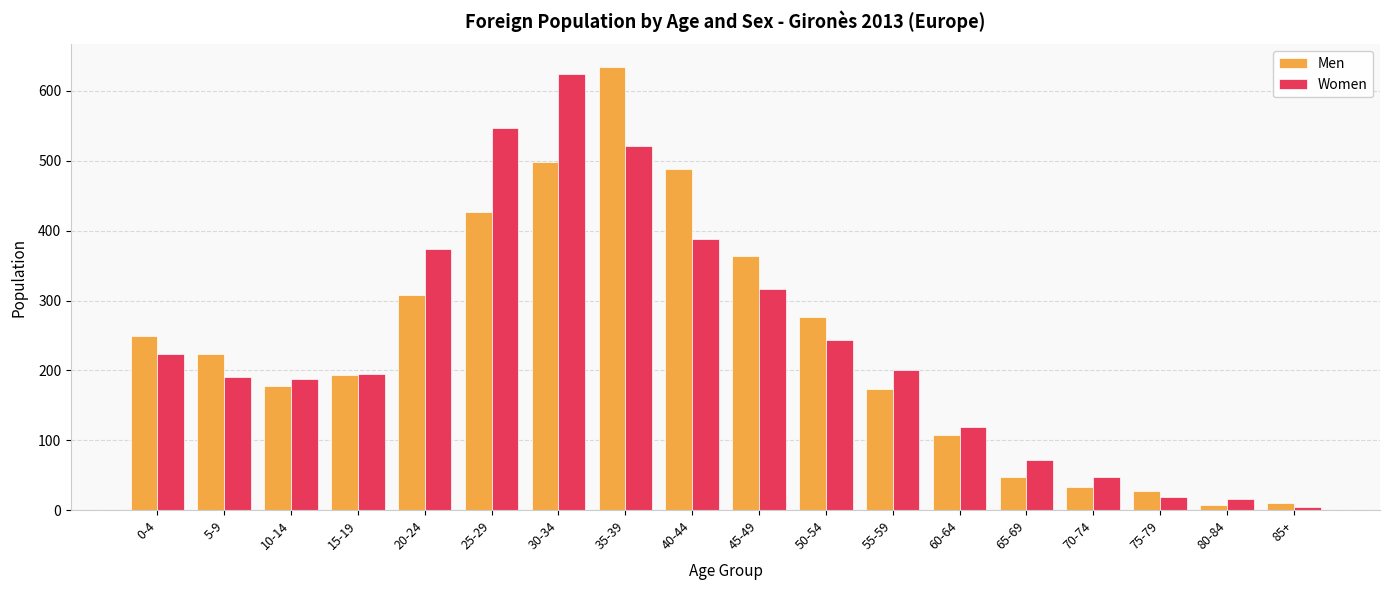

What is the average value of the Women series?

238